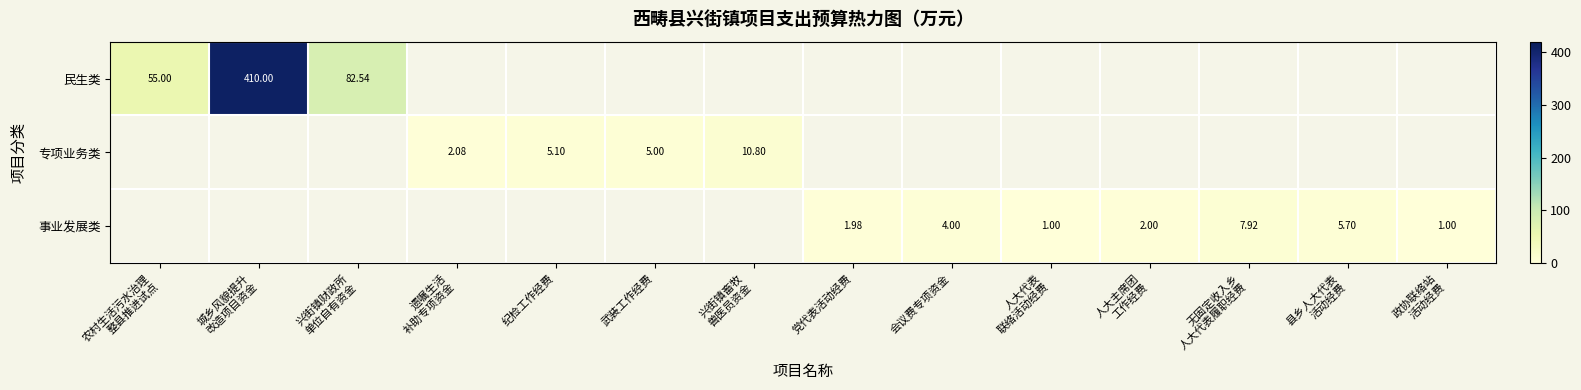

Where is 民生类 nearest to the value 232?

兴街镇财政所 单位自有资金